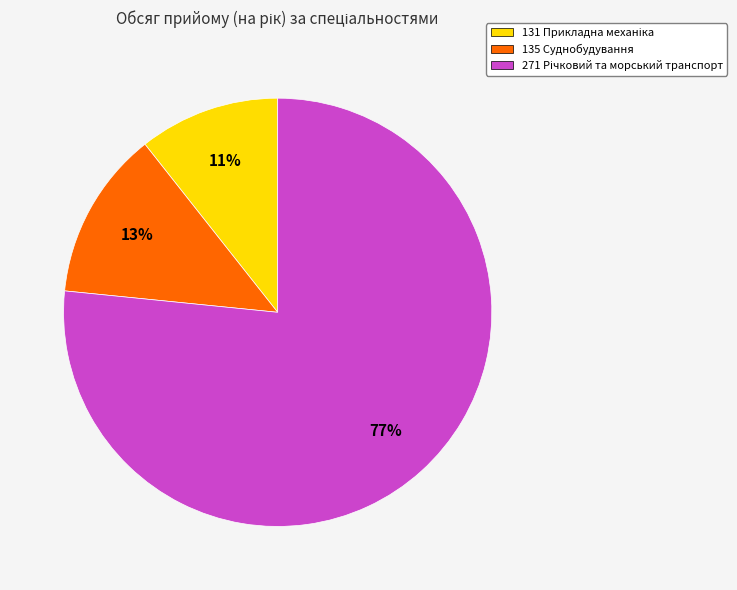

The 135 Суднобудування slice represents 3% of the pie. True or false?

False